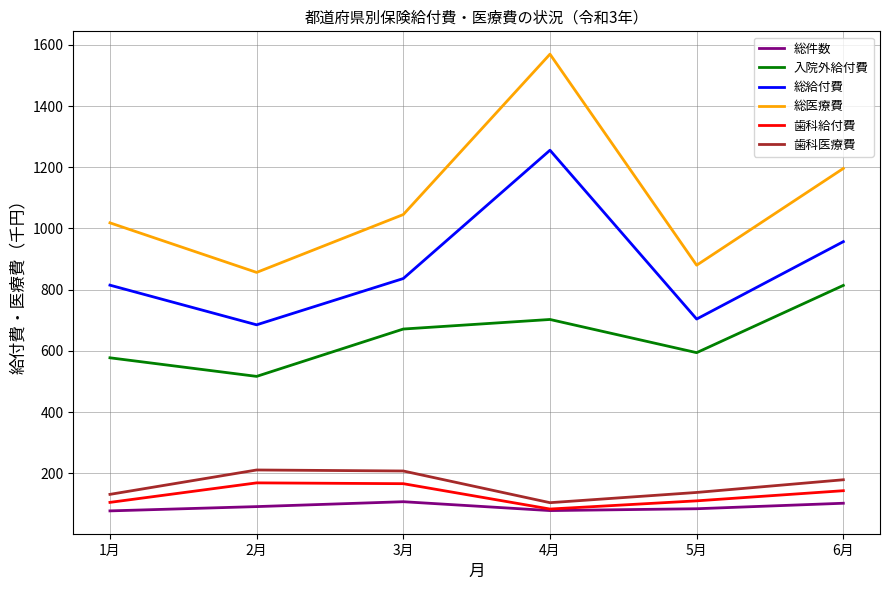

What is the difference between the maximum and minimum values in the 歯科医療費 series?

106.9